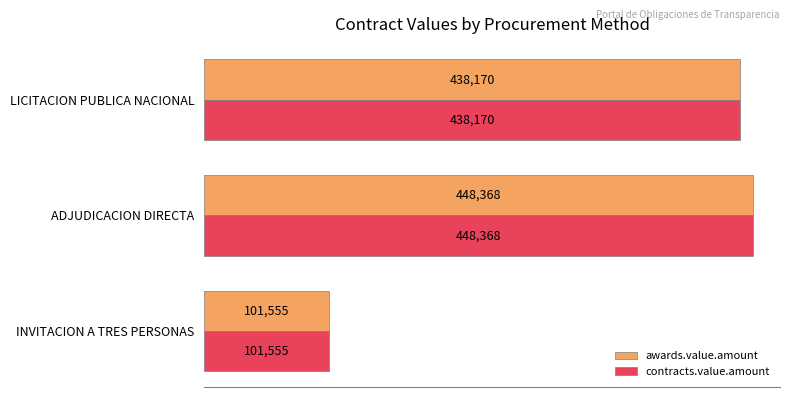

The value of awards.value.amount at INVITACION A TRES PERSONAS is 165565.1. True or false?

False